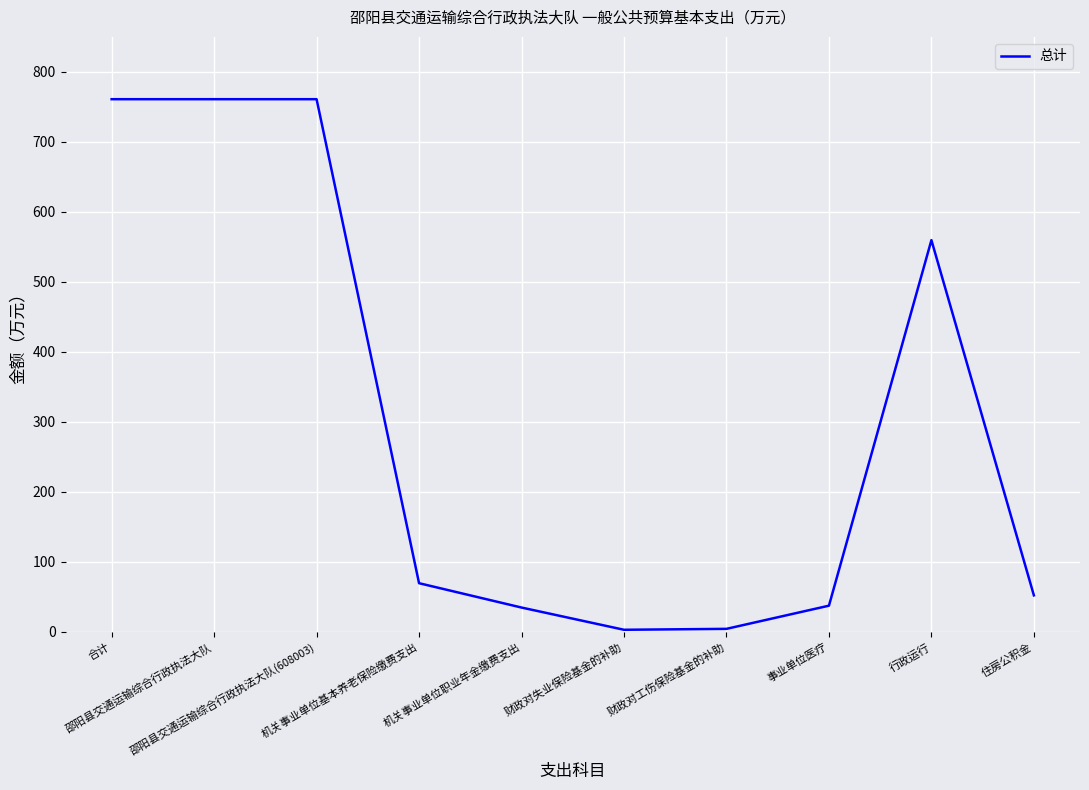

What is the greatest value displayed?

761.0